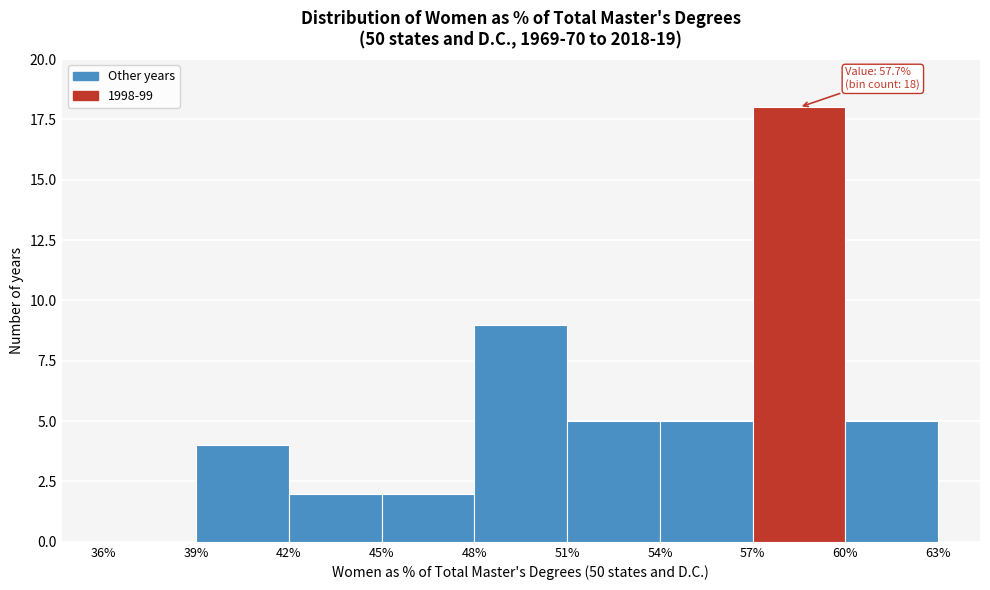

Which range on the x-axis has the tallest bar?

57% to 60%